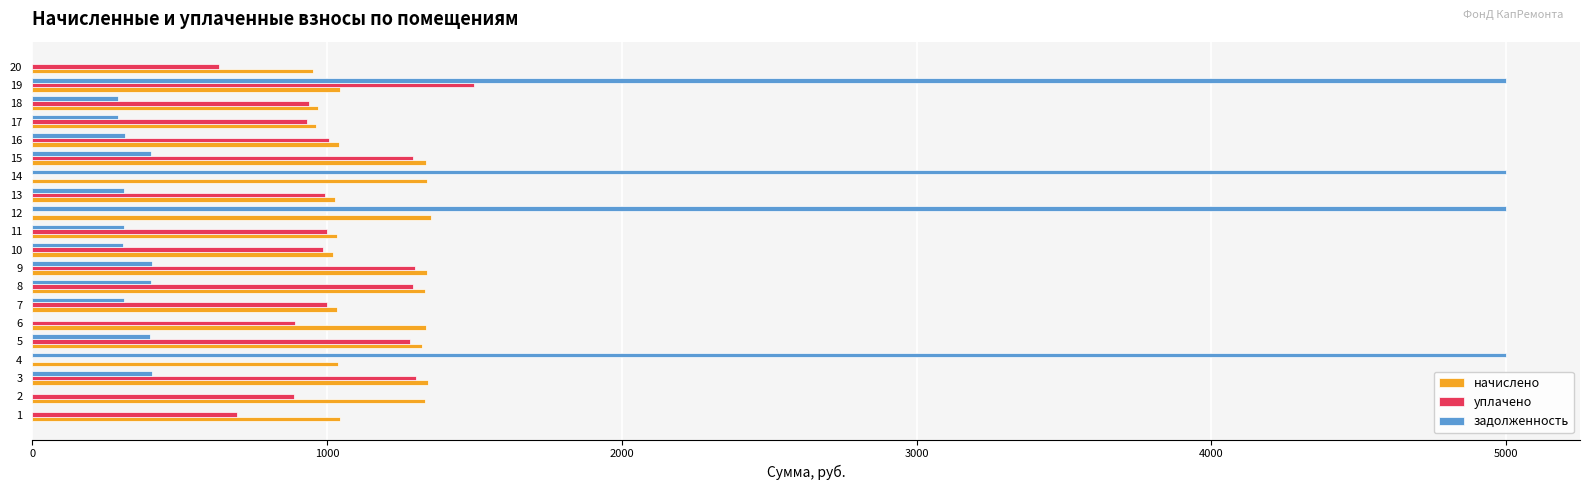

What is the greatest value displayed?

5000.0